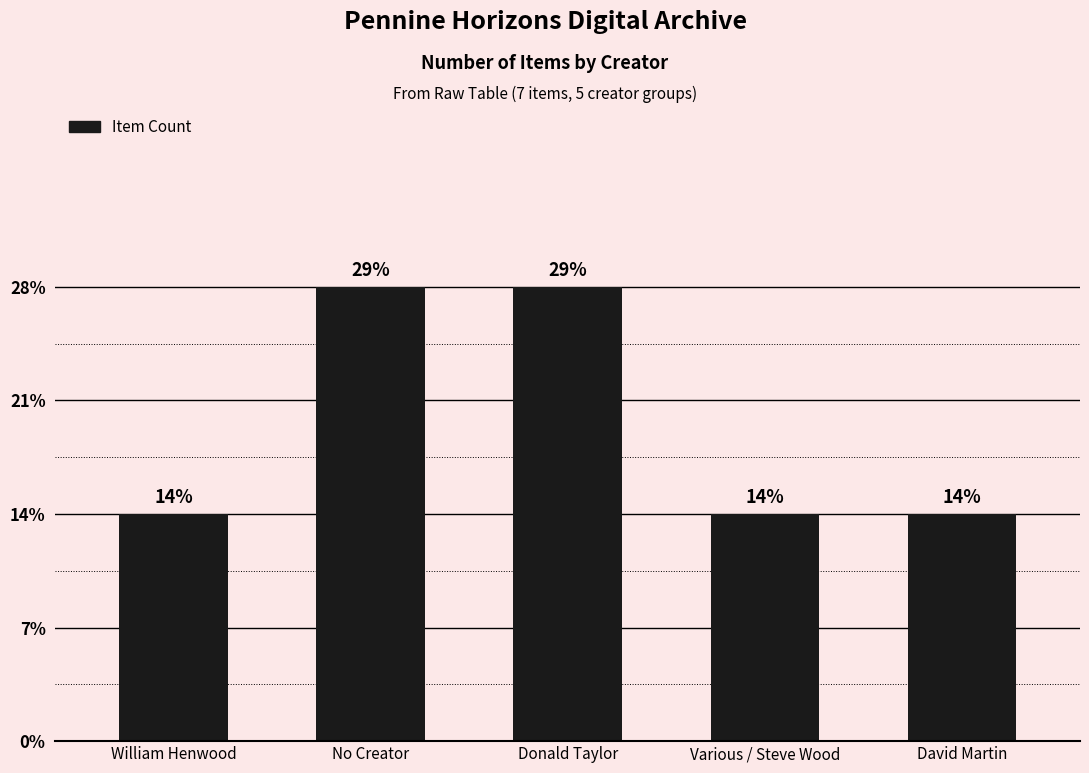

What is the sum of all values?

7